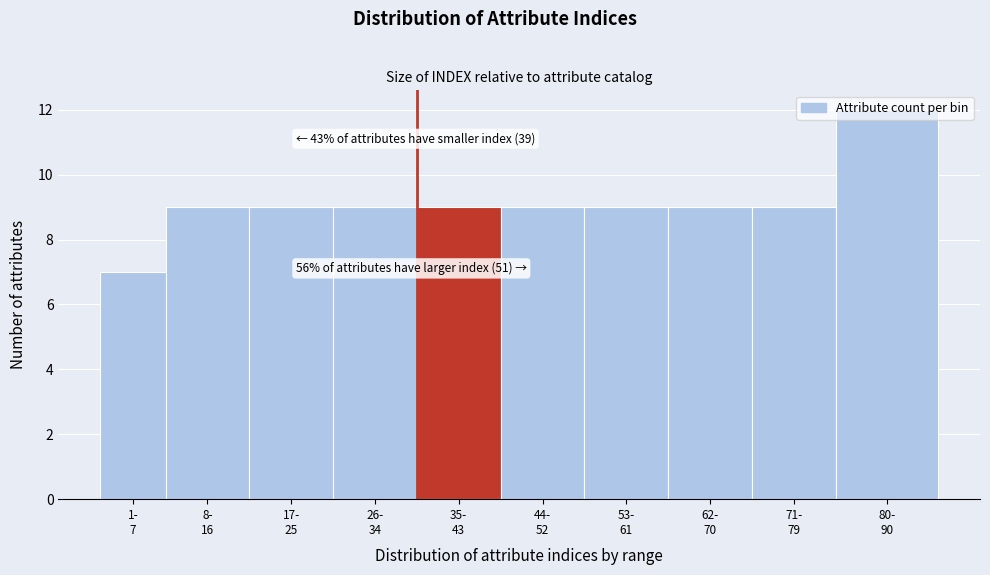

What is the average value?

9